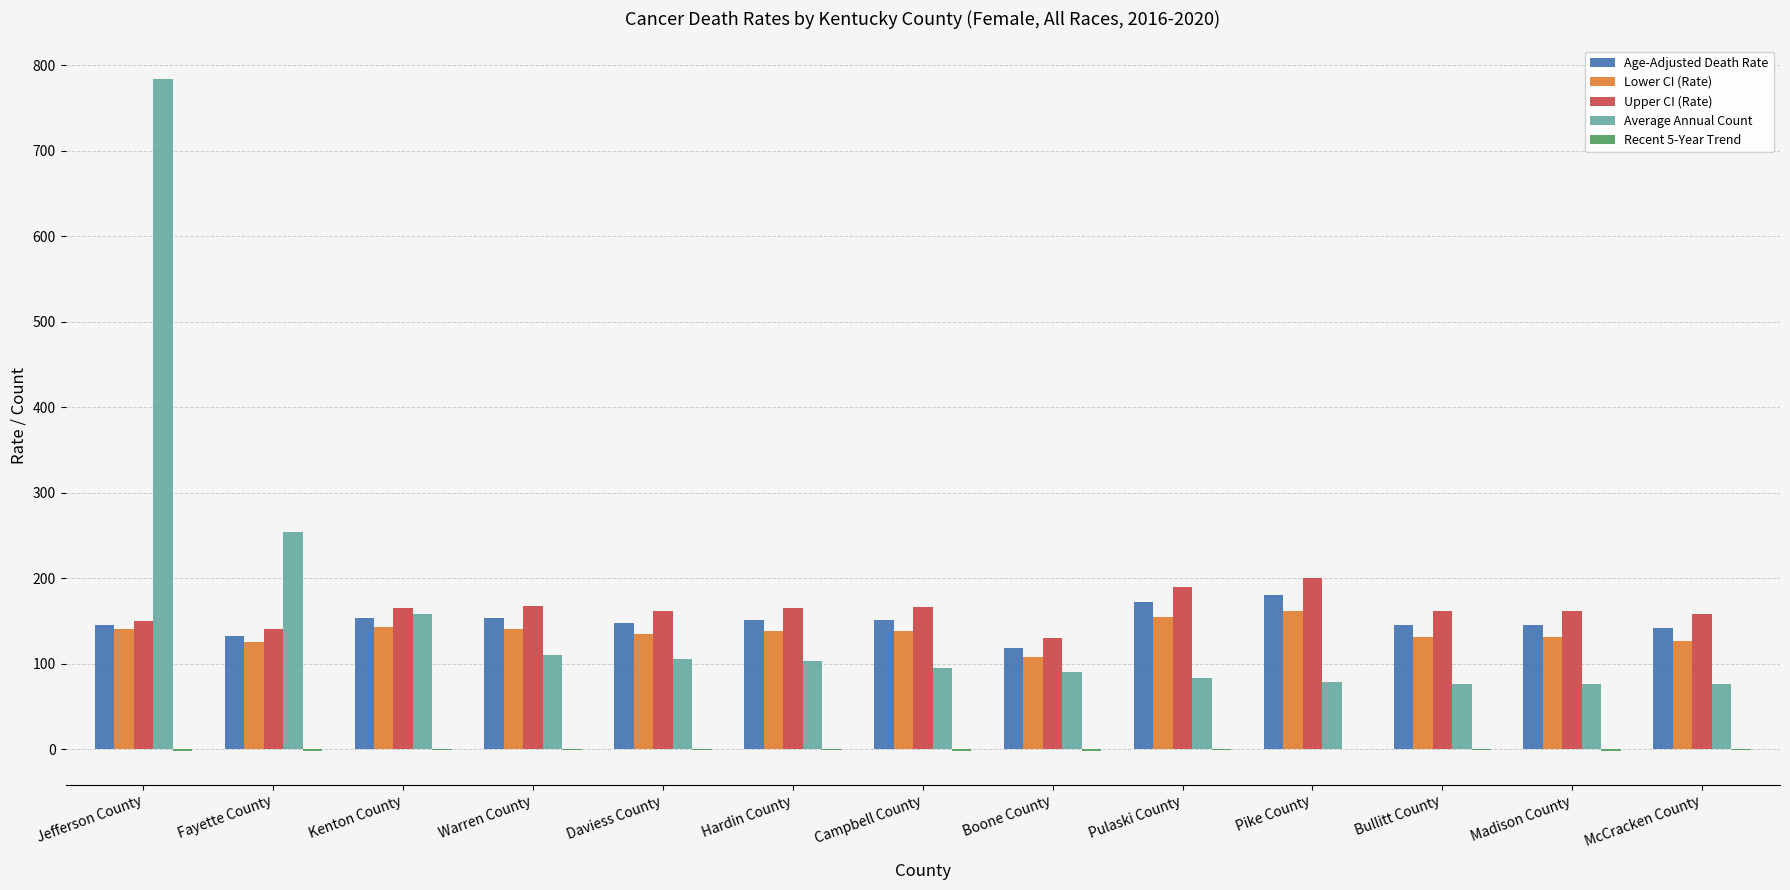

How many groups of bars are there?

13